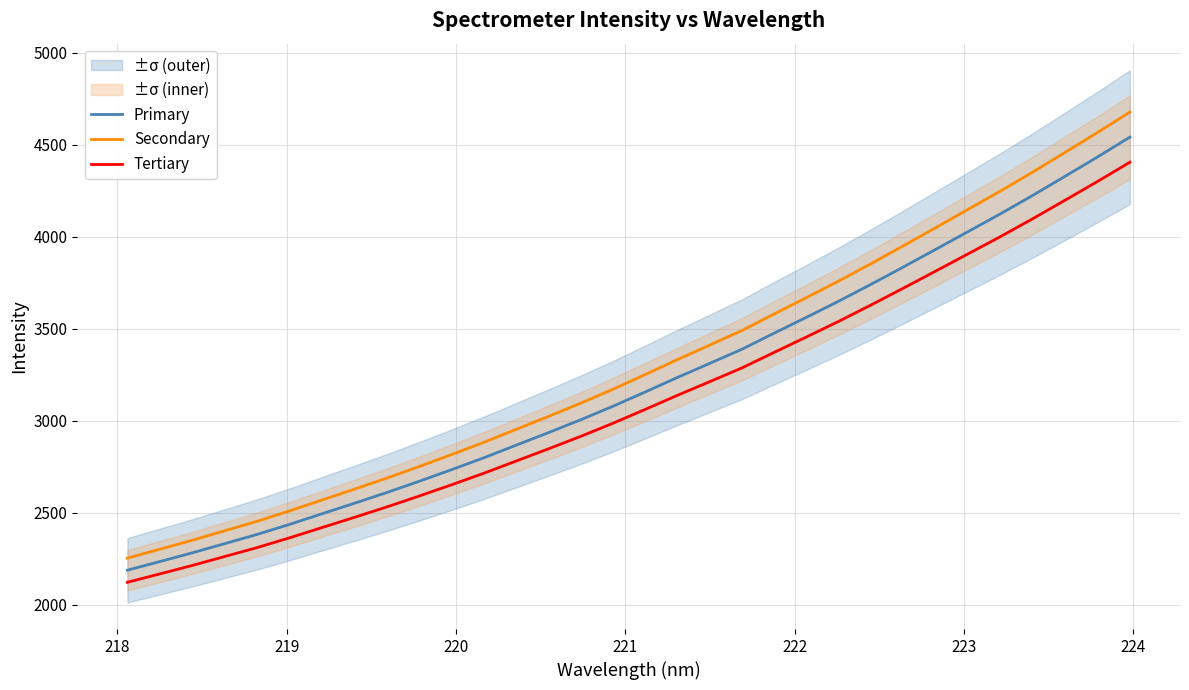

True or false: Tertiary and Secondary cross at least once.

False